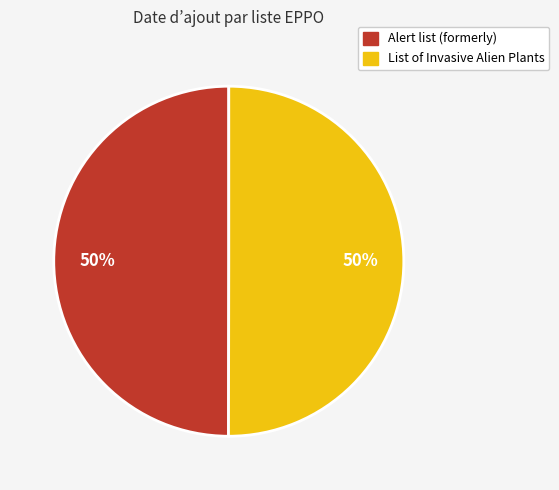

Approximately how many times larger is the value at Alert list (formerly) compared to List of Invasive Alien Plants?

1.0